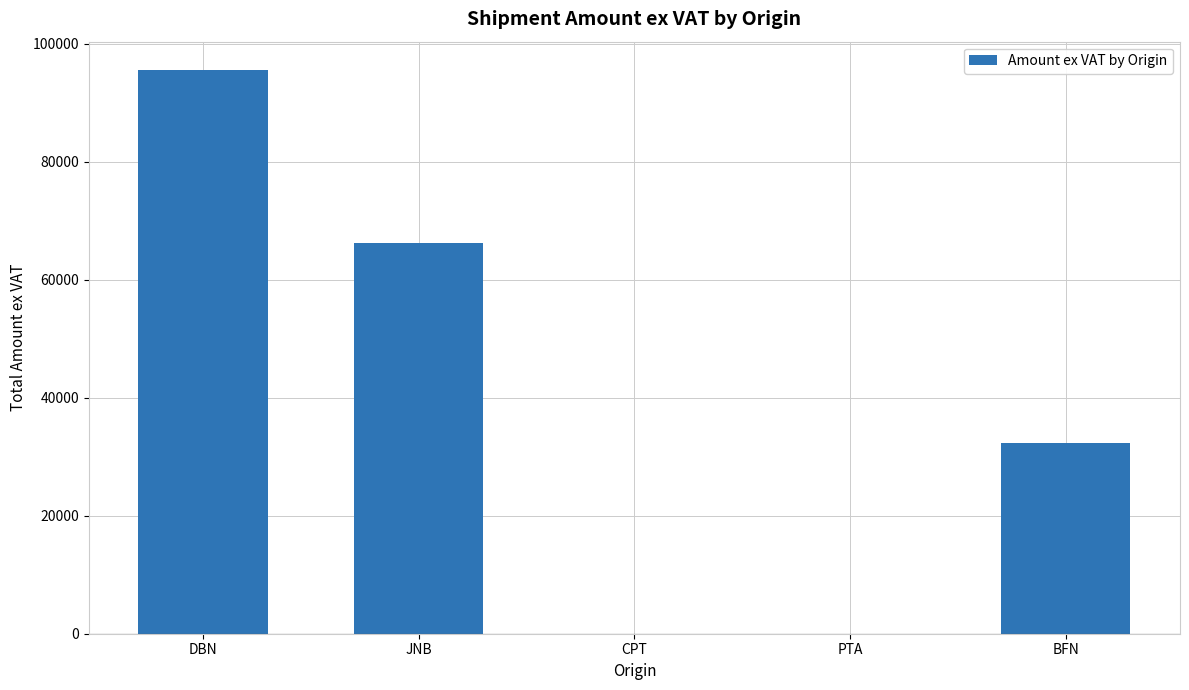

What is the sum of all values?

194010.3